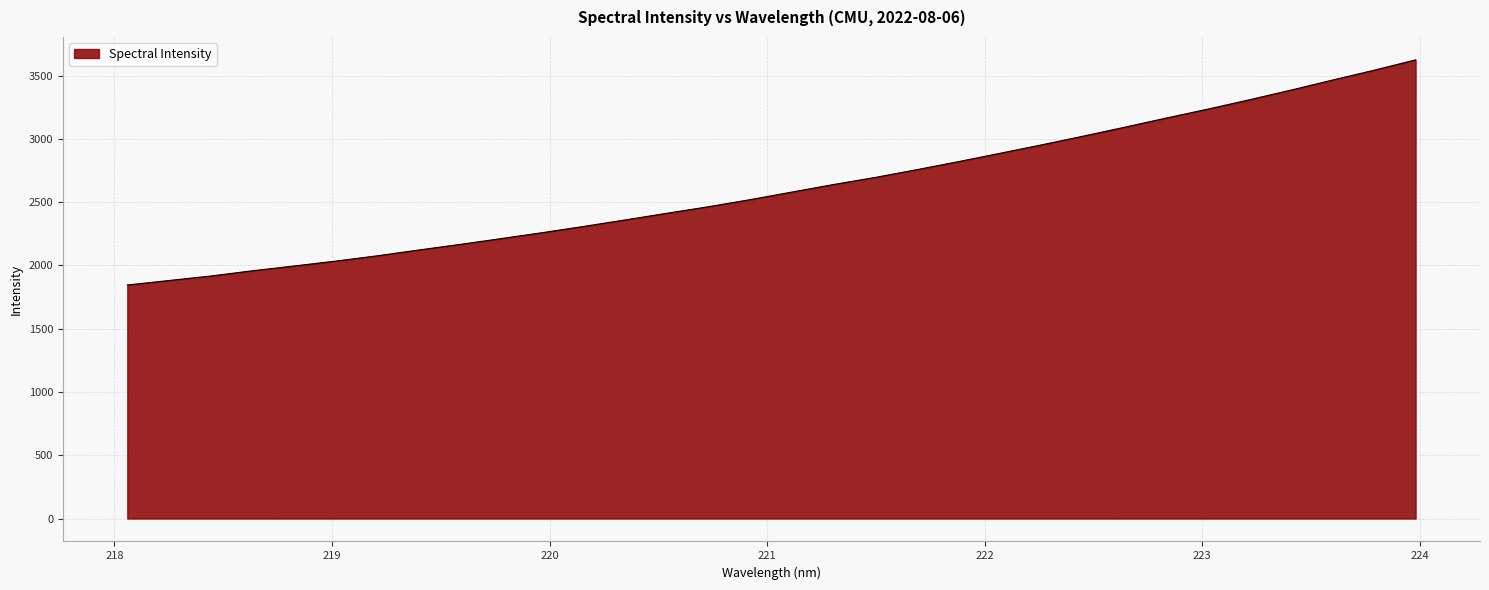

What is the minimum value shown in the chart?

1845.3